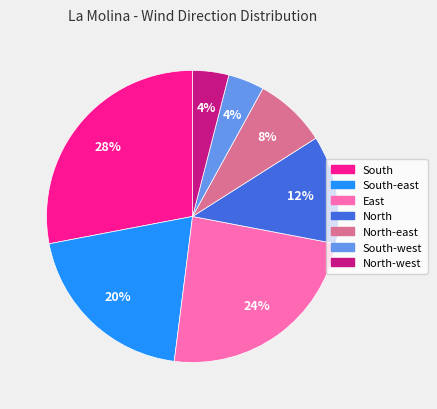

Is there a majority slice in this chart?

No